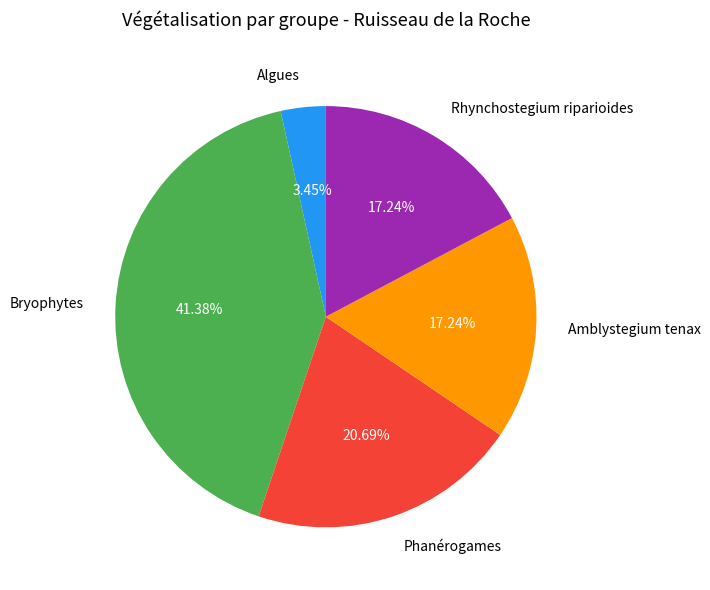

Which category has the smallest portion of the pie?

Algues